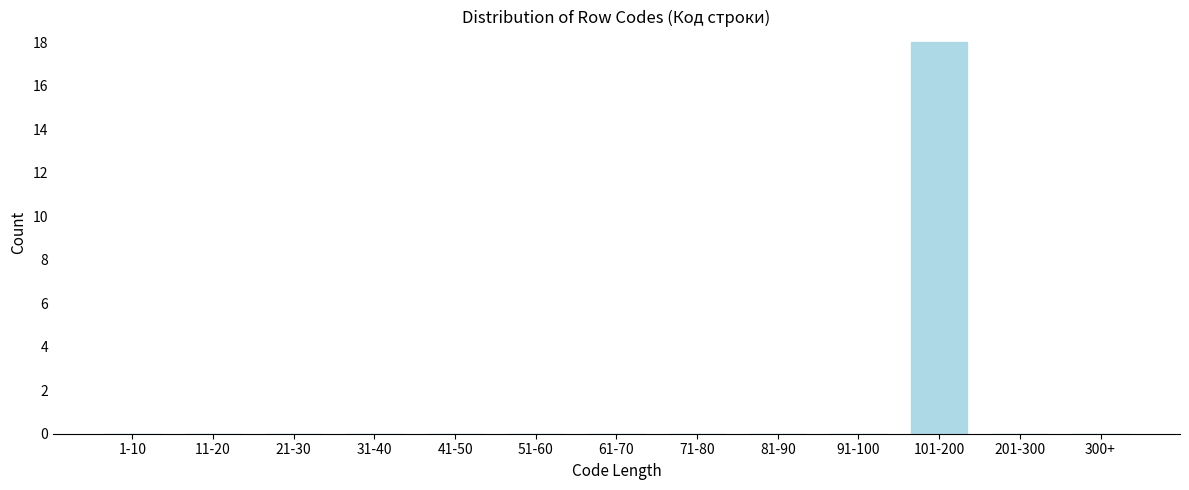

Reading right to left, list all the values displayed in this chart.

300+=0	201-300=0	101-200=18	91-100=0	81-90=0	71-80=0	61-70=0	51-60=0	41-50=0	31-40=0	21-30=0	11-20=0	1-10=0